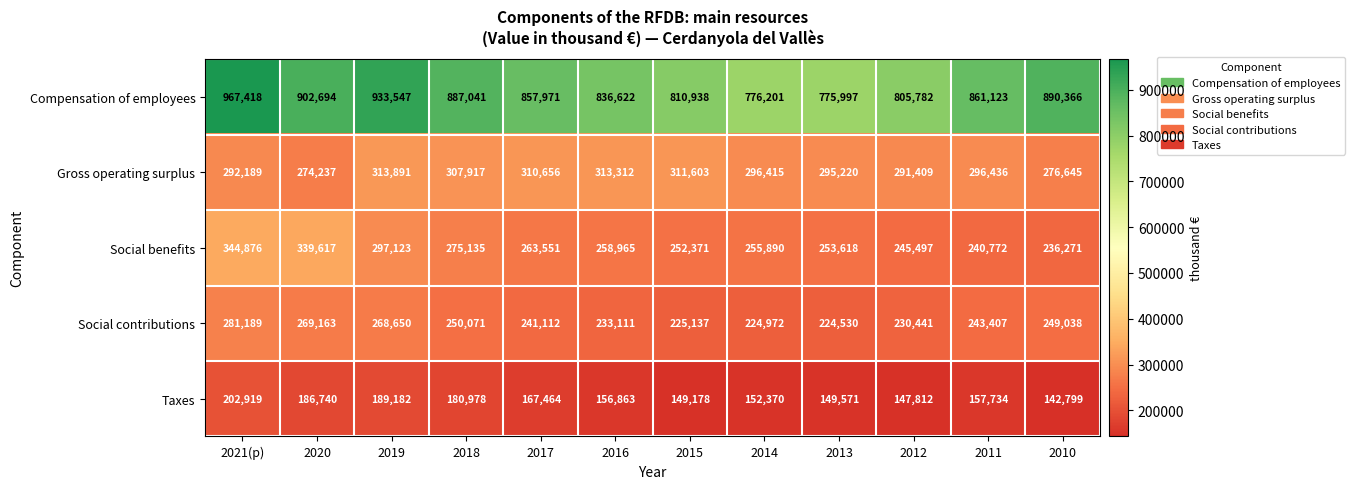

What is the sum of the Social contributions values at 2016 and 2013?

457641